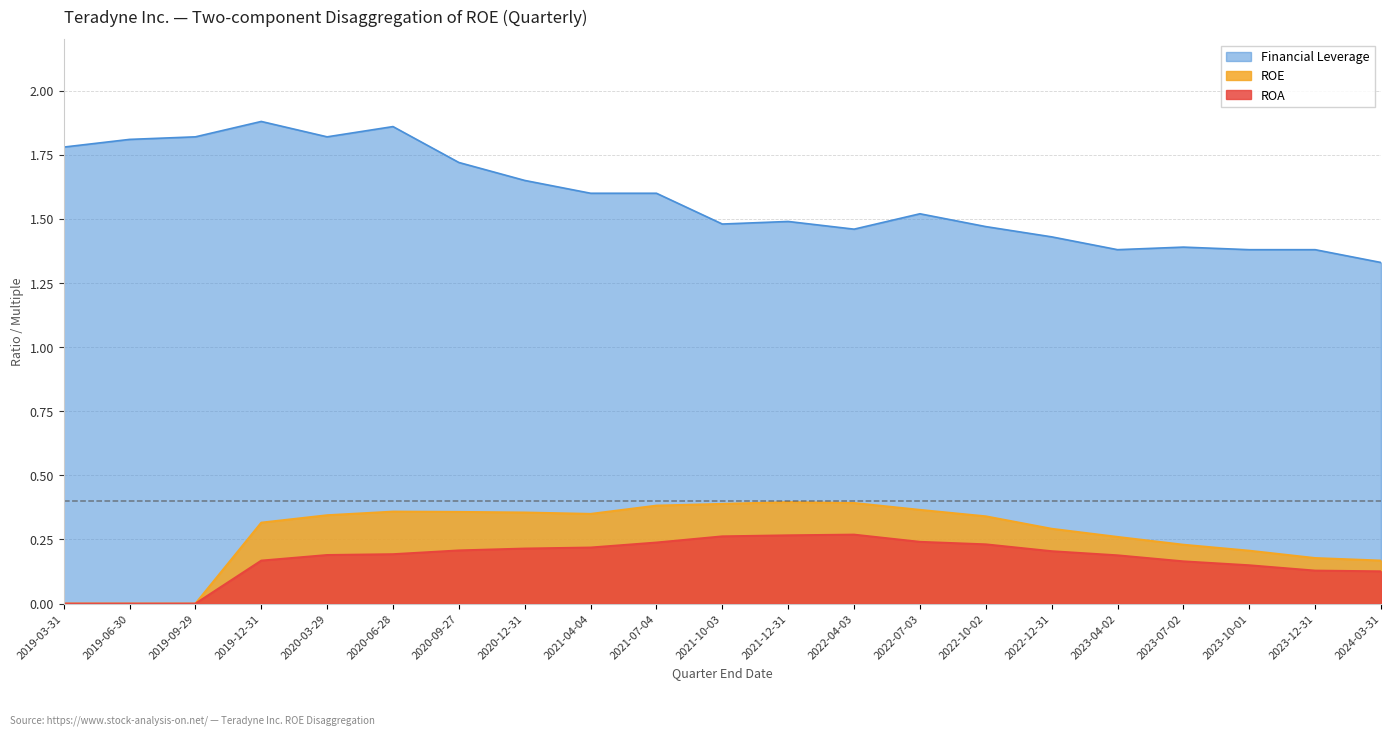

How many lines are shown in the chart?

3